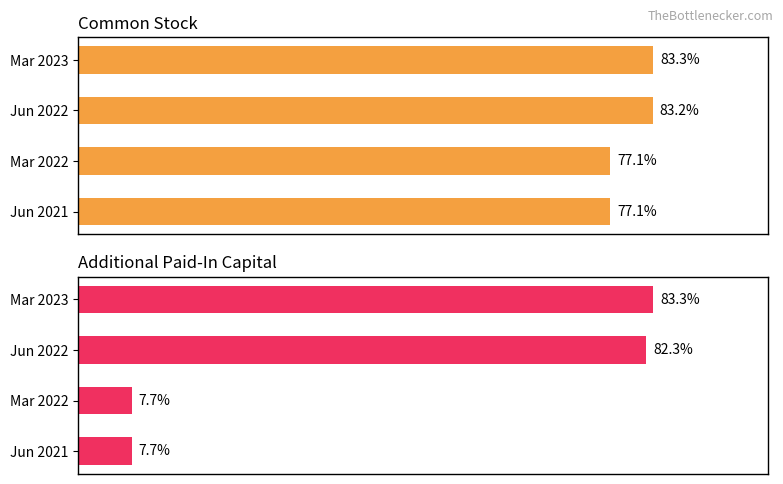

List the series in order of their peak value, highest first.

Additional Paid-In Capital, Common Stock